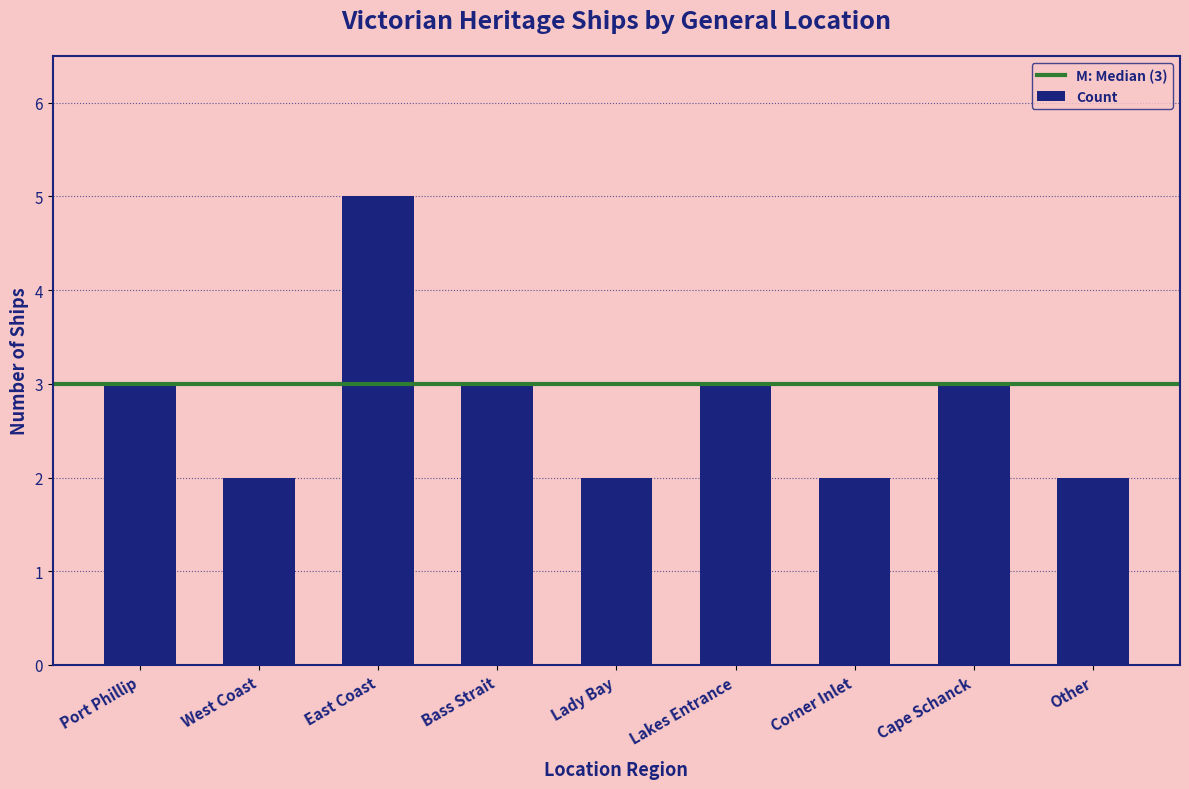

Which label corresponds to the largest value in the chart?

East Coast